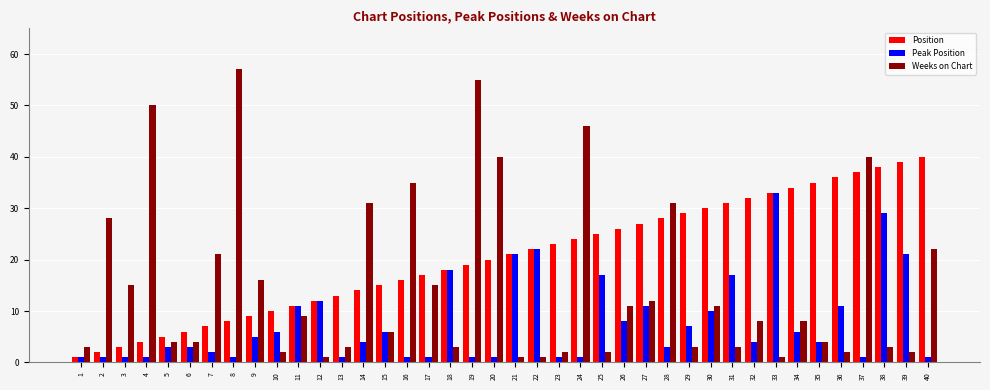

Which series has the widest spread of values?

Weeks on Chart